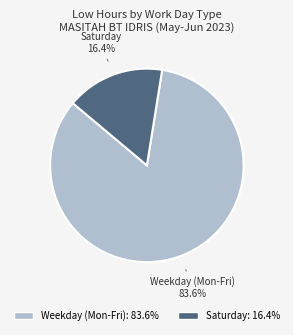

Is there any slice that represents more than half of the pie?

Yes